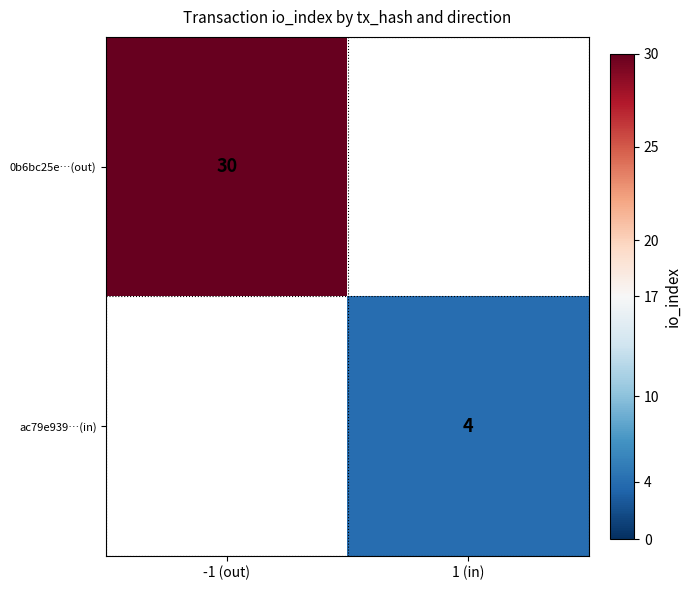

At how many categories does at least one series exceed 10?

1